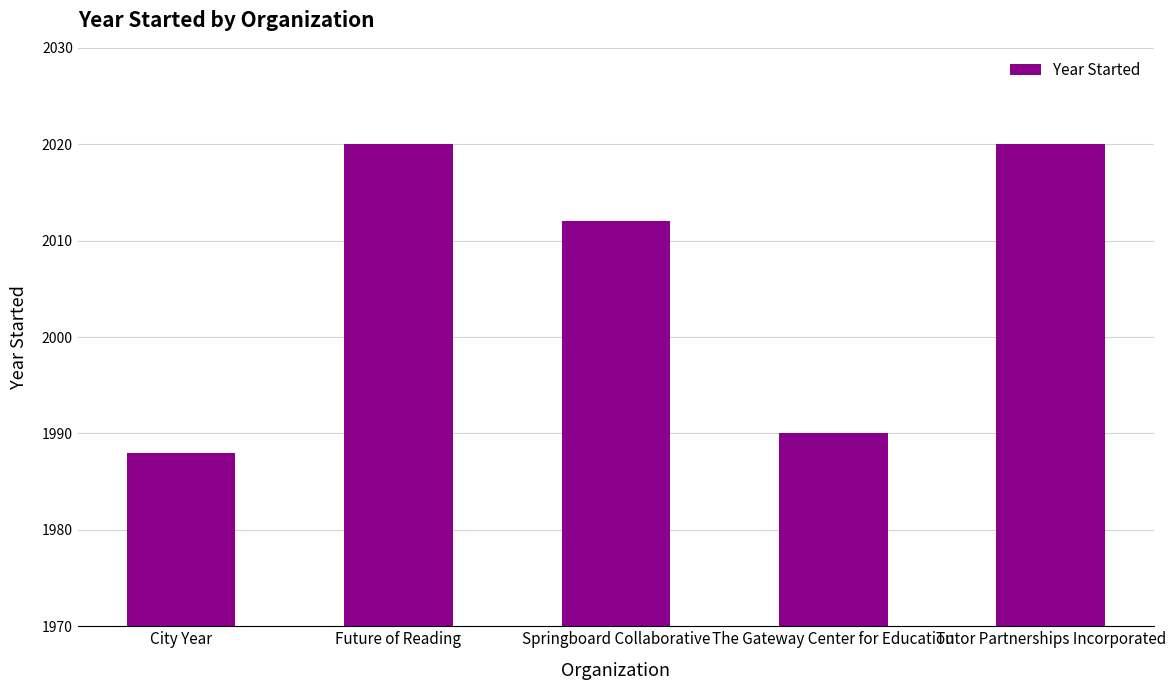

What is the label of the 1st bar from the right?

Tutor Partnerships Incorporated